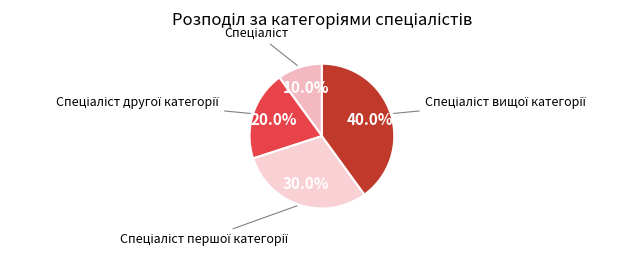

How many segments does this pie chart have?

4